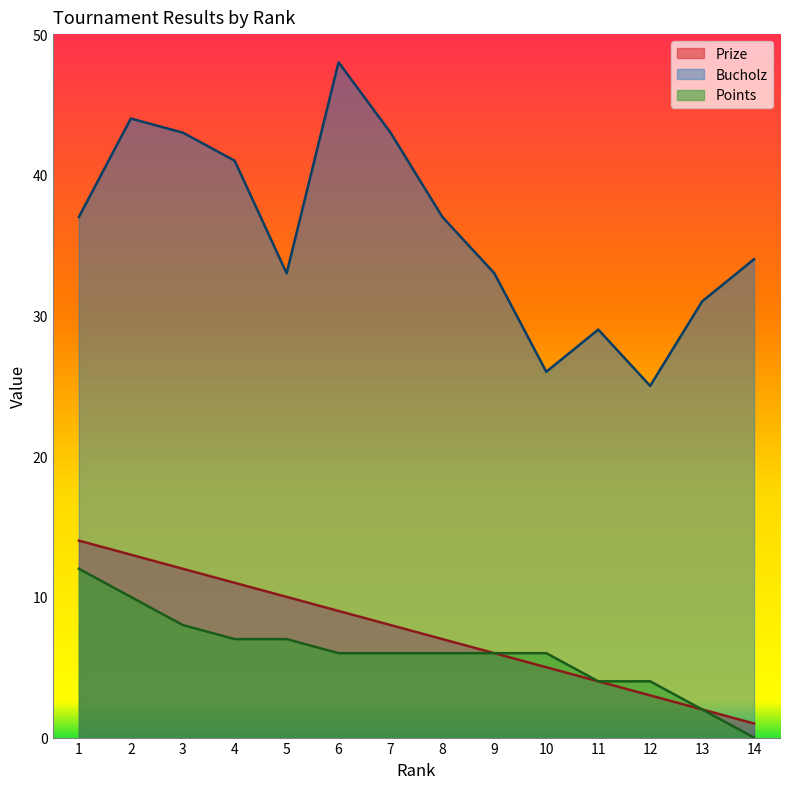

At how many categories does at least one series exceed 15?

14